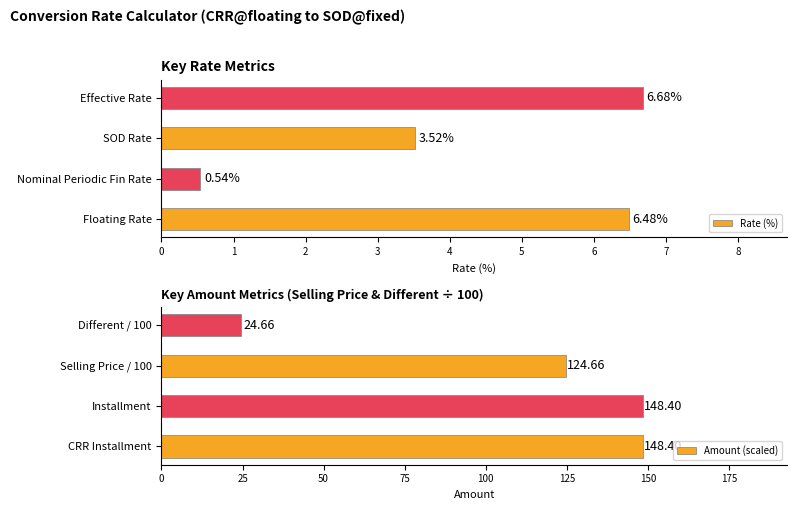

Rank the categories by Rate (%) value from lowest to highest.

Nominal Periodic Fin Rate, SOD Rate, Floating Rate, Effective Rate